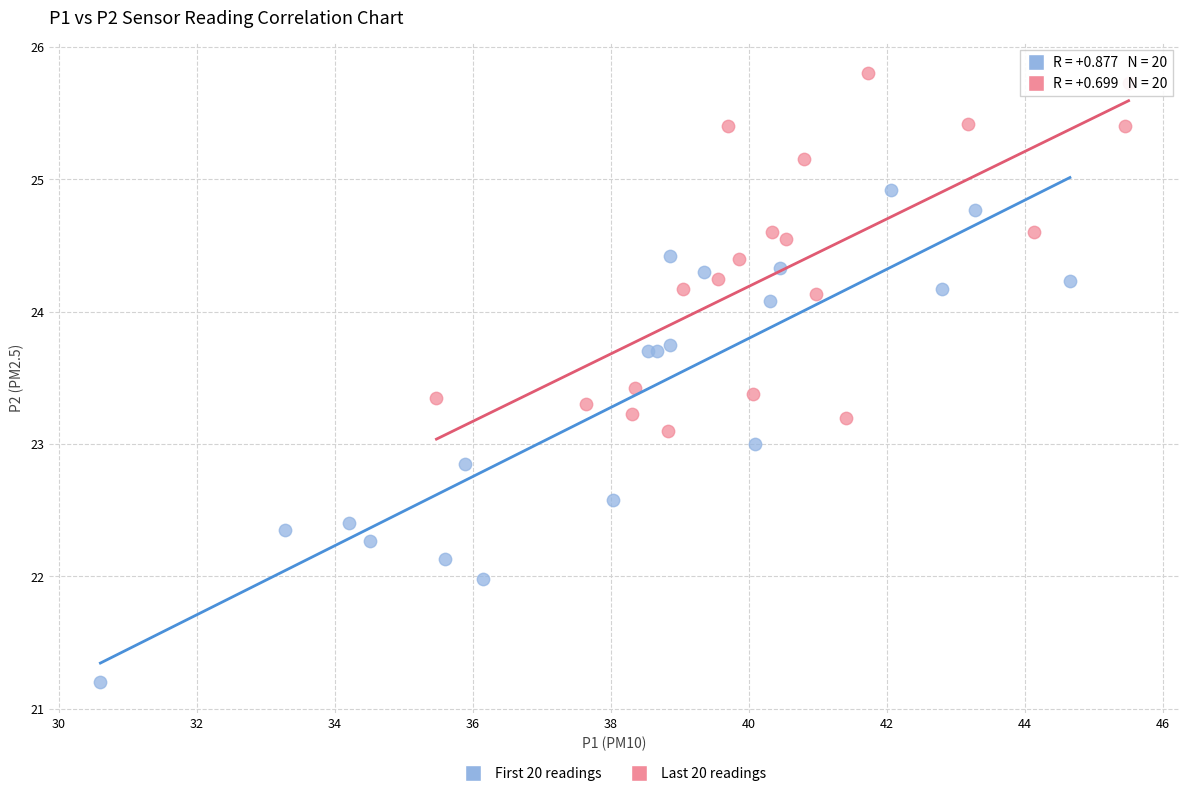

Which series contains the highest Y value?

Last 20 readings